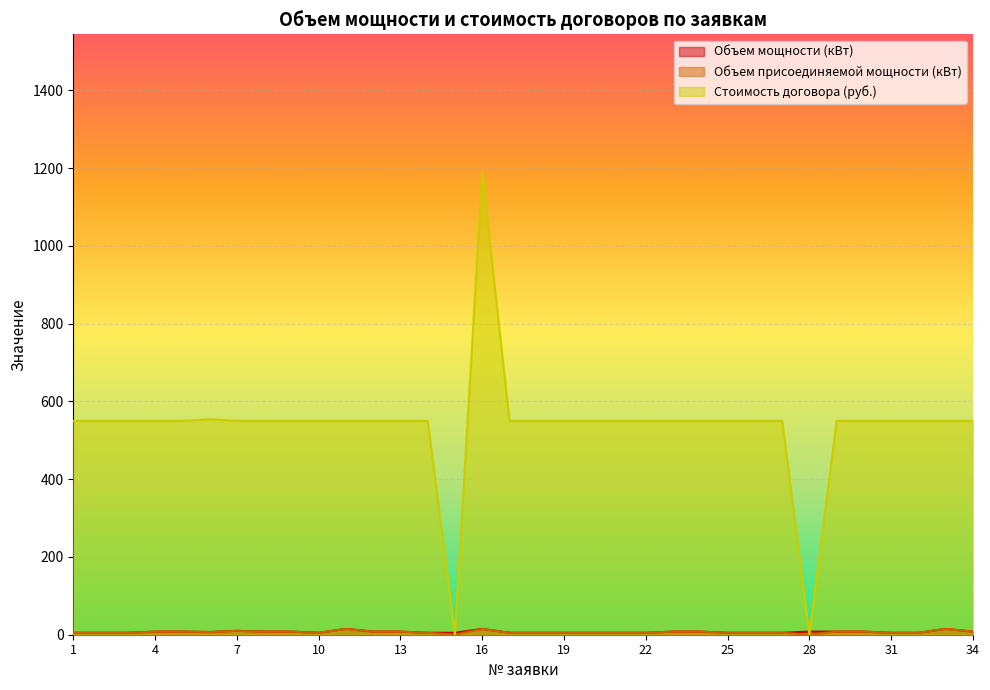

The value of Стоимость договора (руб.) at 5 is 550.0. True or false?

True